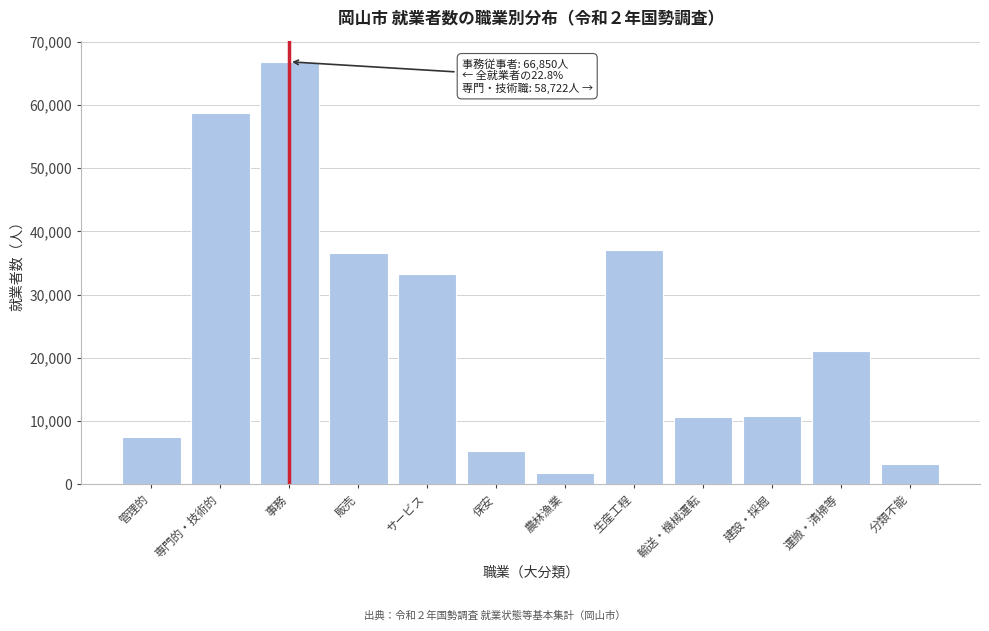

Reading left to right, transcribe all the data shown in this chart.

7394	58722	66850	36645	33328	5281	1709	37103	10562	10848	21048	3236